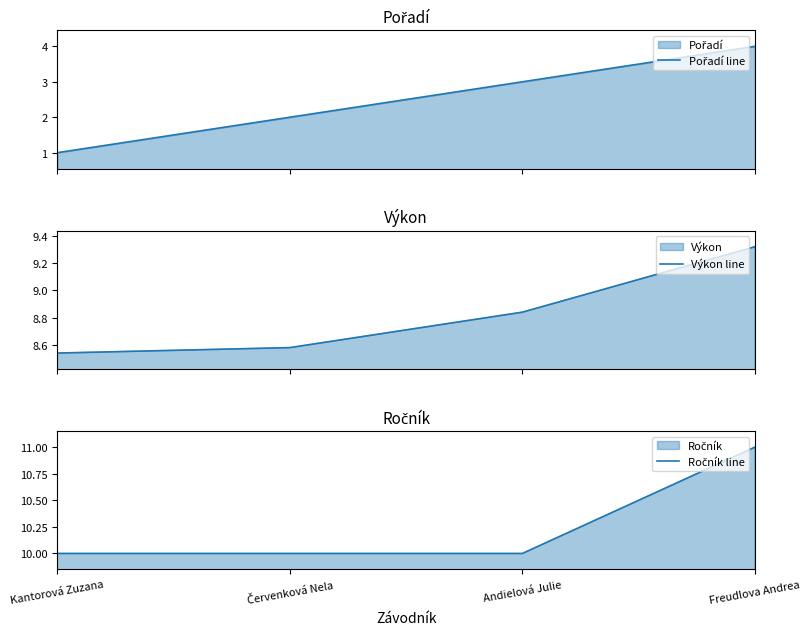

Reading right to left, what are all the values shown in this chart?

Pořadí line: Freudlova Andrea=4.0	Andielová Julie=3.0	Červenková Nela=2.0	Kantorová Zuzana=1.0
Výkon line: Freudlova Andrea=9.3	Andielová Julie=8.8	Červenková Nela=8.6	Kantorová Zuzana=8.5
Ročník line: Freudlova Andrea=11.0	Andielová Julie=10.0	Červenková Nela=10.0	Kantorová Zuzana=10.0